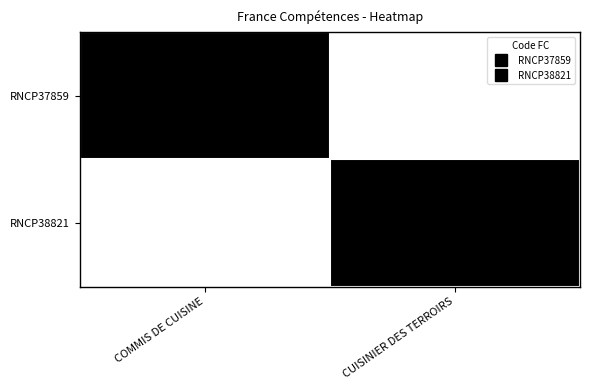

Reading left to right, extract all data points from this chart.

RNCP37859: COMMIS DE CUISINE=1	CUISINIER DES TERROIRS=0
RNCP38821: COMMIS DE CUISINE=0	CUISINIER DES TERROIRS=1